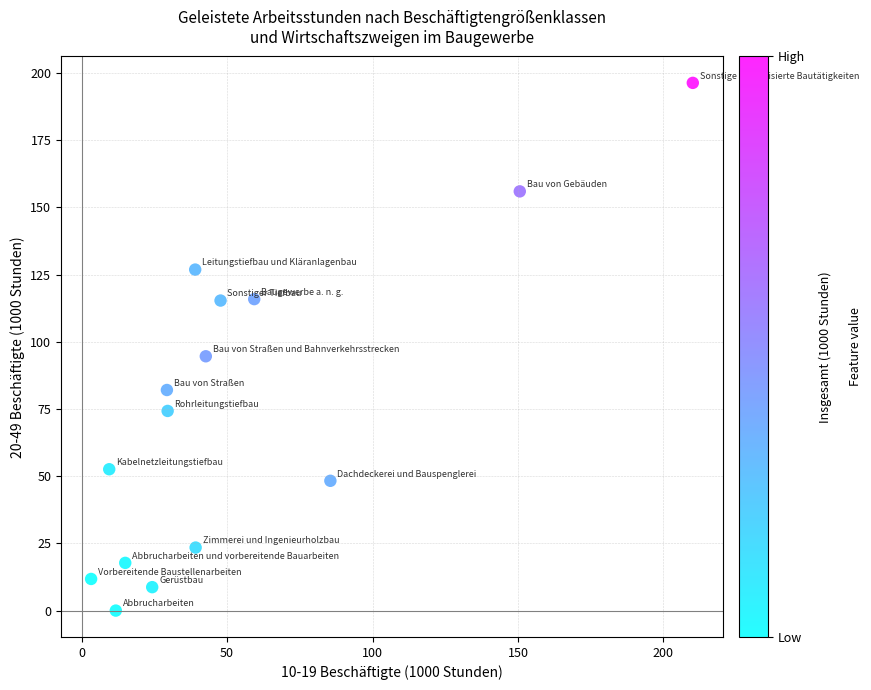

What Y value in the scatter plot is closest to 98?

94.6